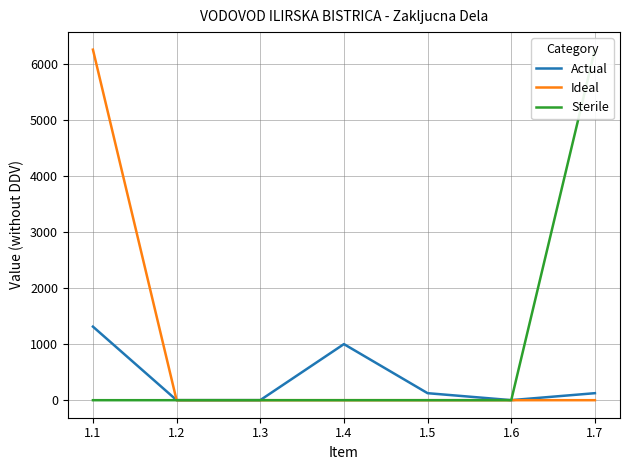

True or false: Sterile and Actual cross at least once.

True